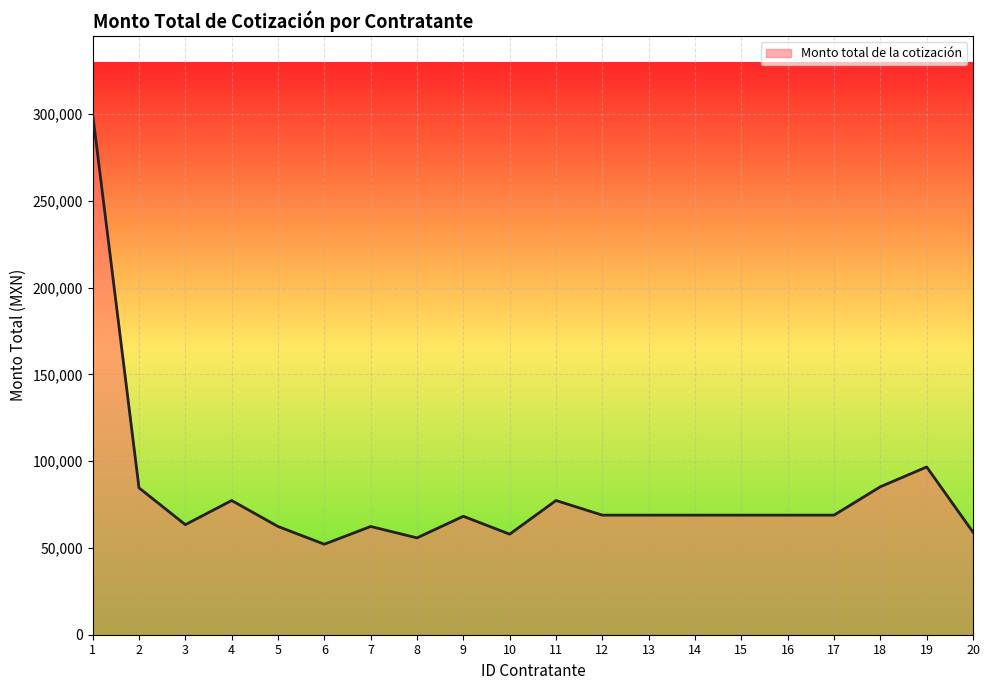

What is the change in value from 4 to 18?

+7924.0